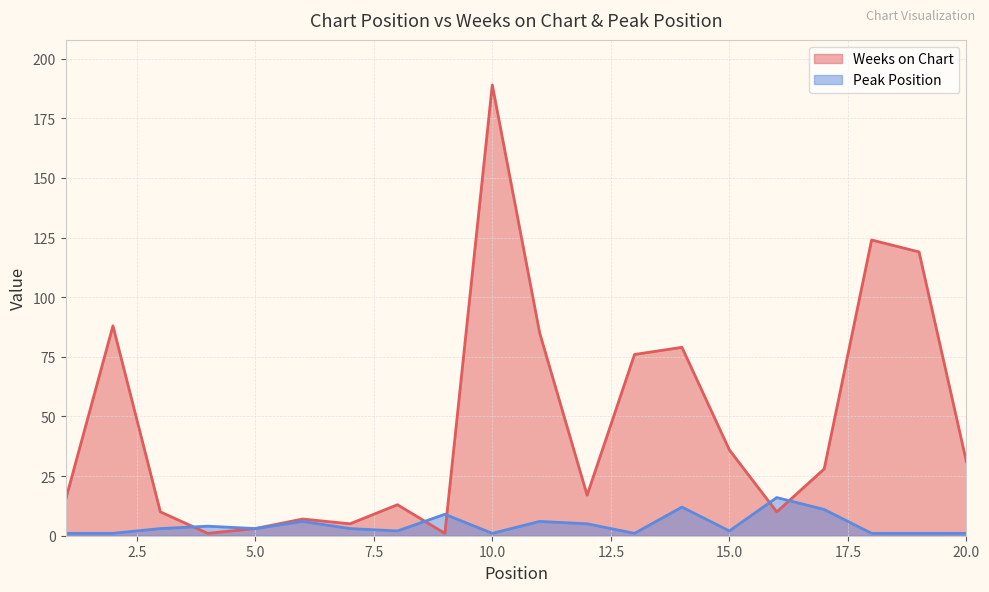

What is the sum of all Peak Position values?

89